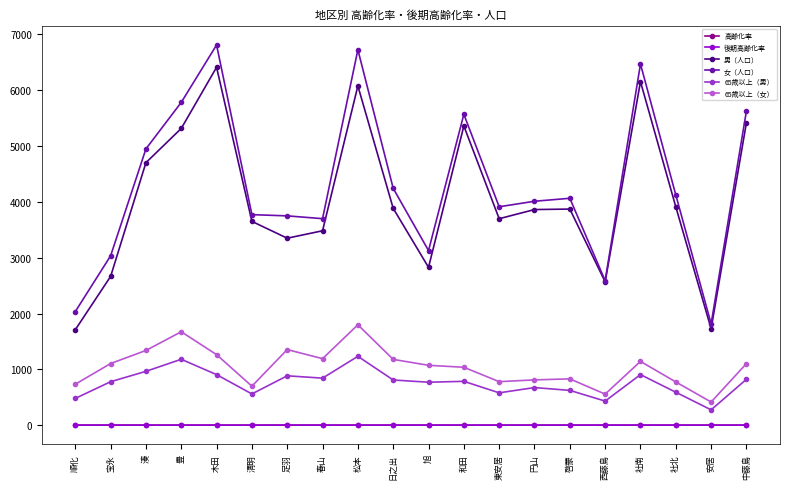

What position from the right is 木田?

16